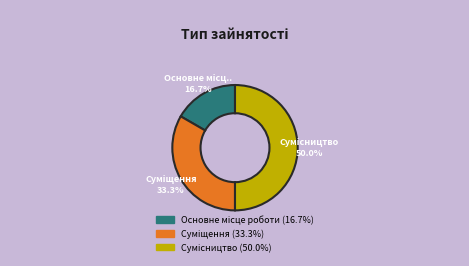

How many segments does this pie chart have?

3